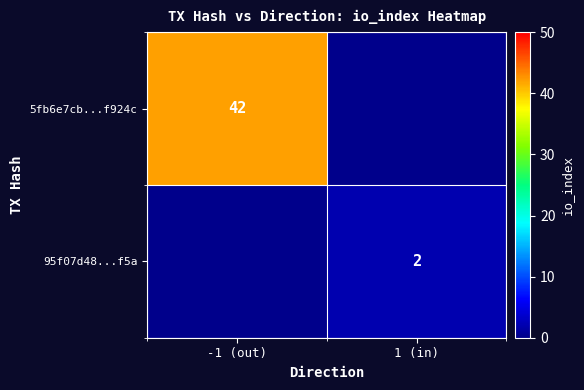

The 95f07d48...f5a series shows 2 at 1 (in). True or false?

True